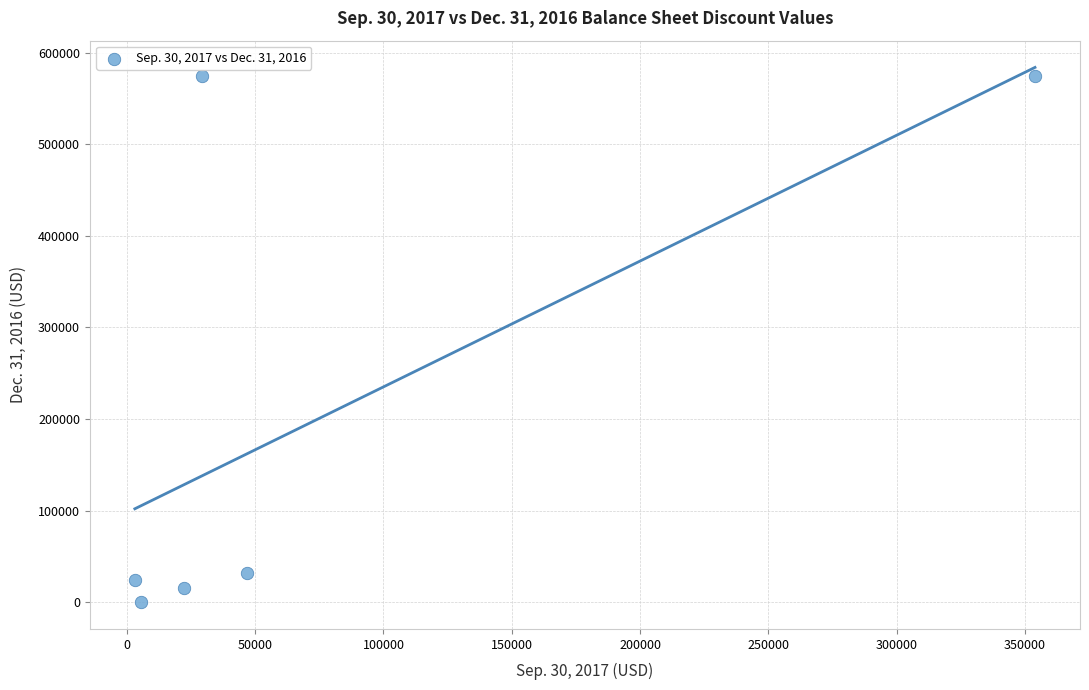

What Y value in the scatter plot is closest to 287147?

32292